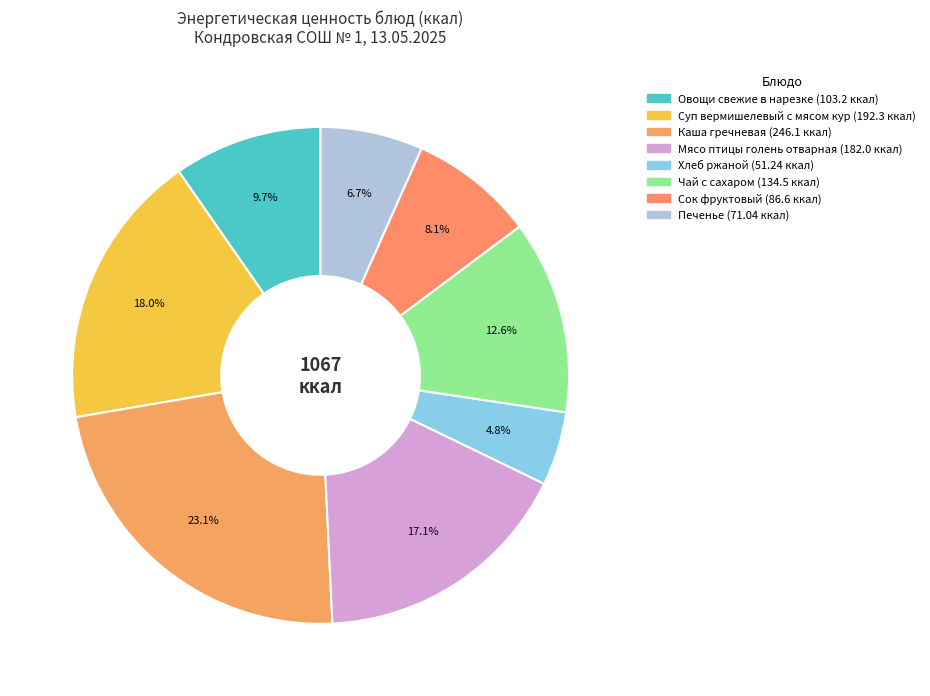

Is it true that Мясо птицы голень отварная is 4% of the pie?

False